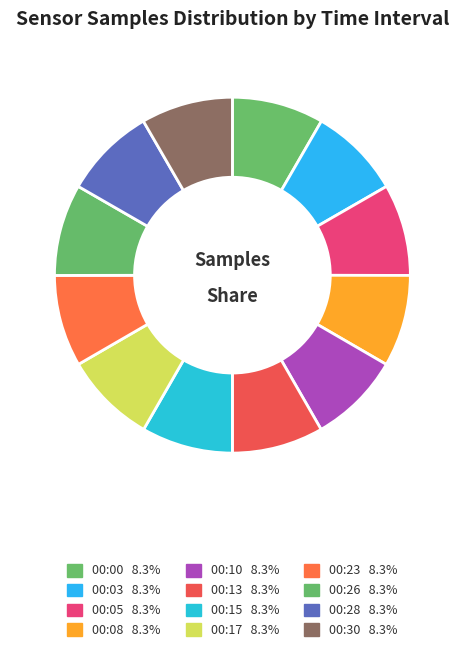

What is the smallest slice in the pie chart?

00:13